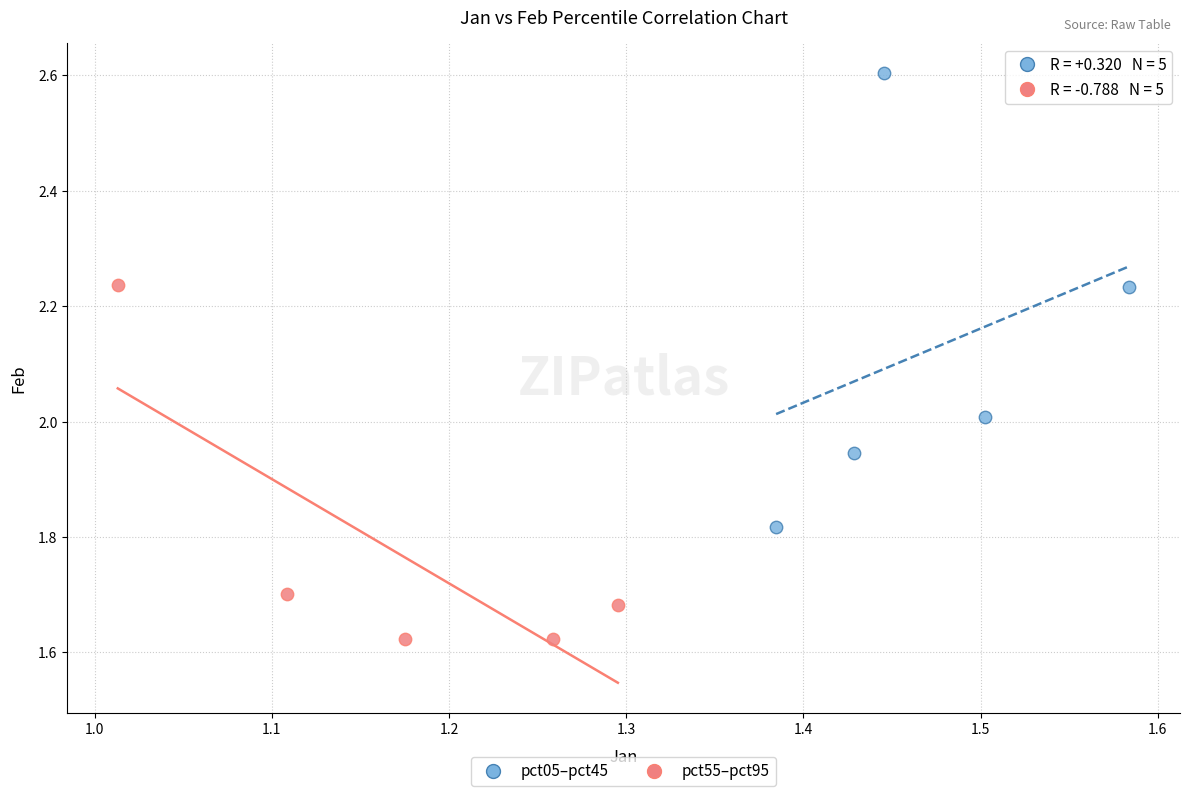

Which series contains the highest Y value?

pct05–pct45